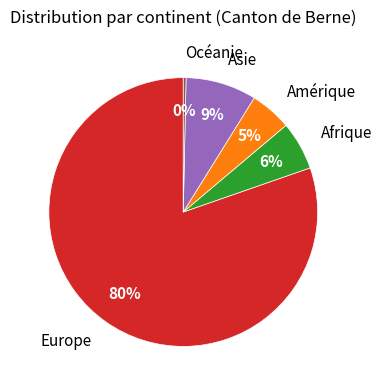

Is there a majority slice in this chart?

Yes